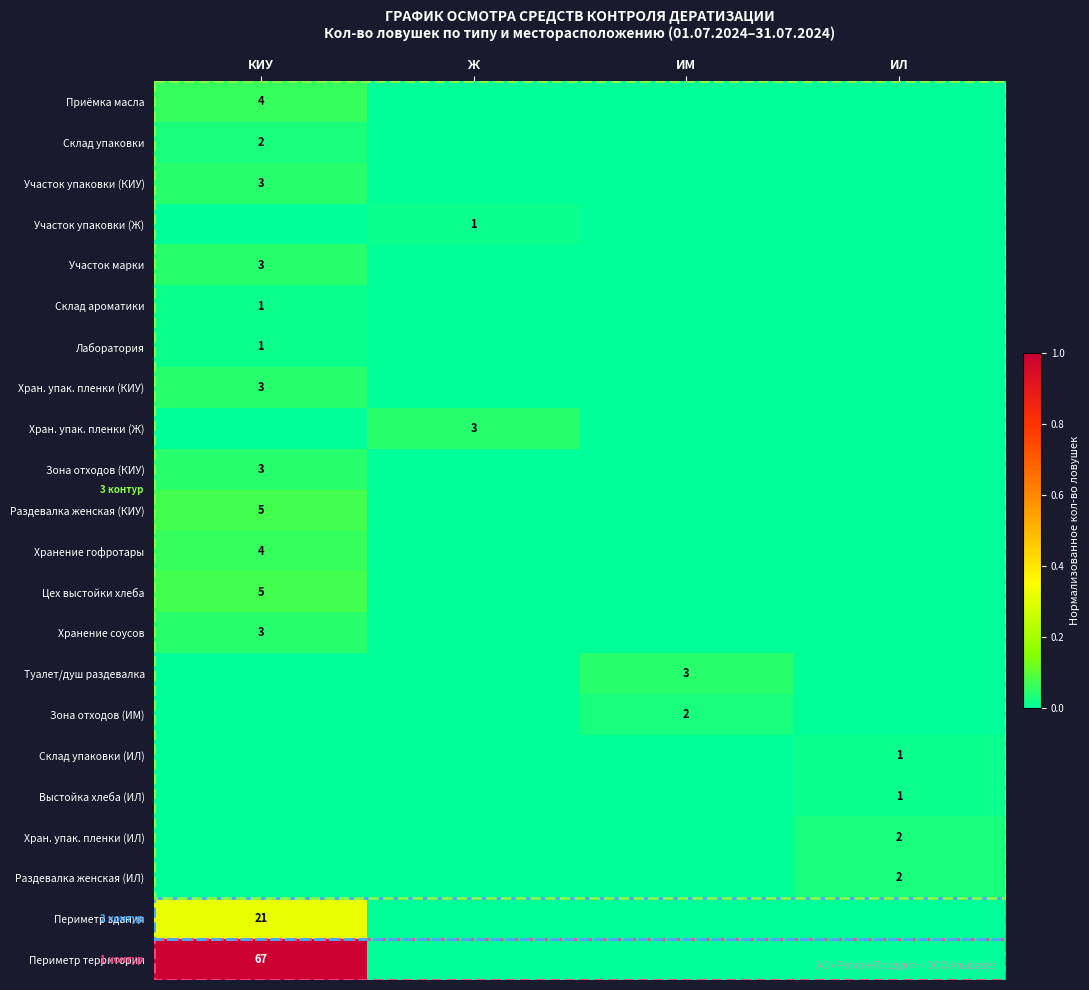

The Выстойка хлеба (ИЛ) series shows 1 at ИЛ. True or false?

True